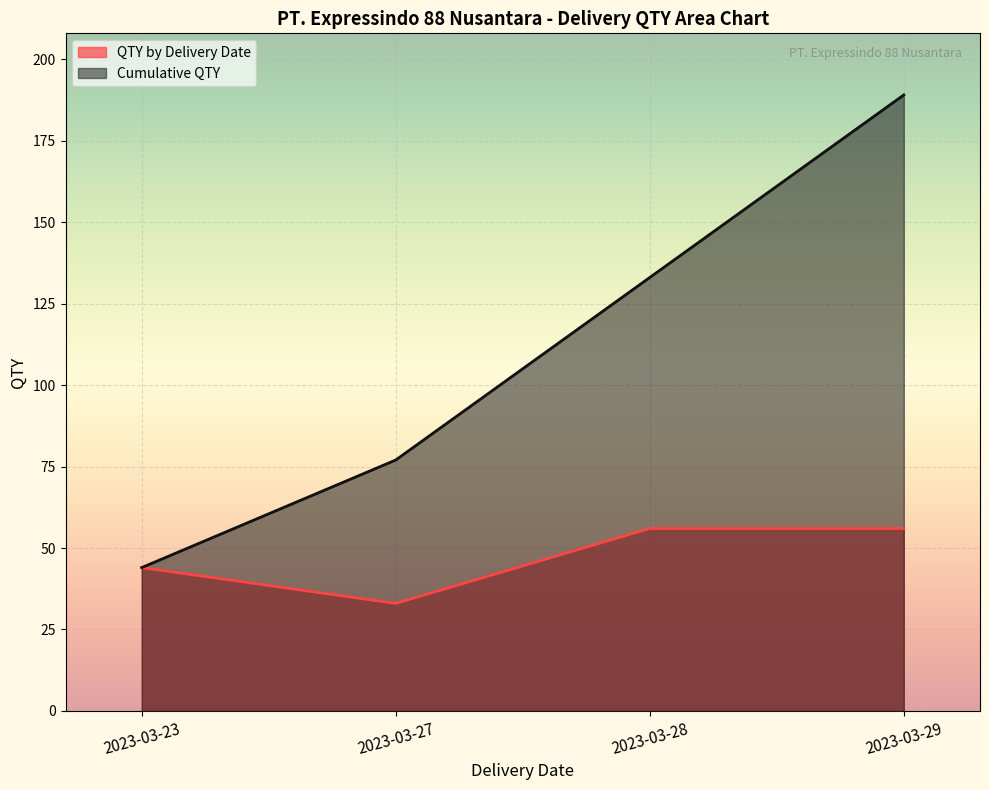

Rank the series at 2023-03-28 from highest to lowest value.

Cumulative QTY, QTY by Delivery Date